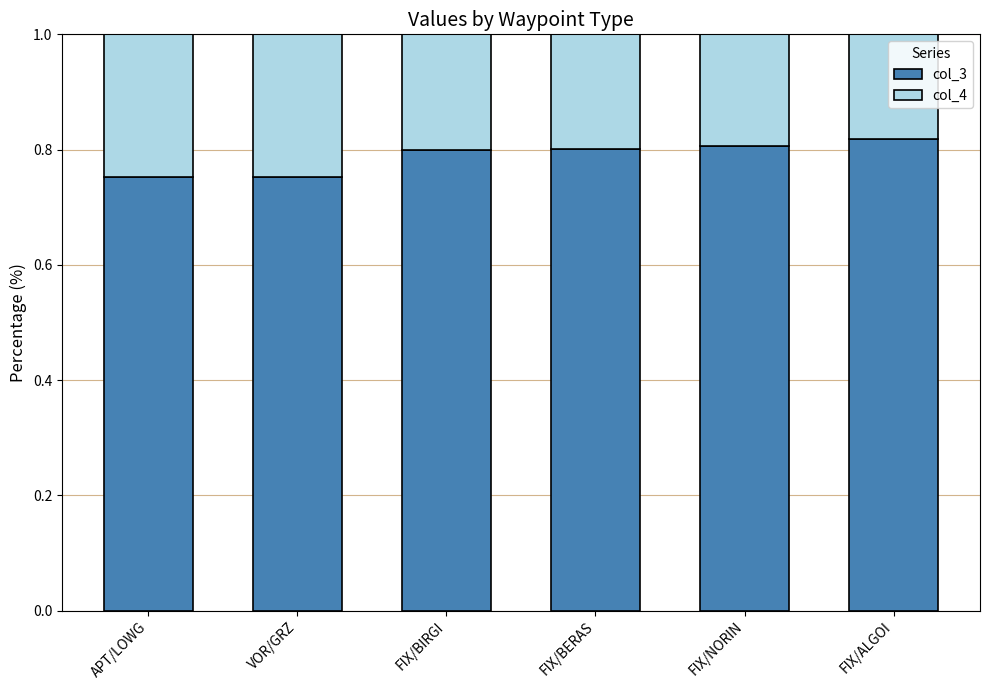

What is the total value across all series at FIX/BIRGI?

1.0